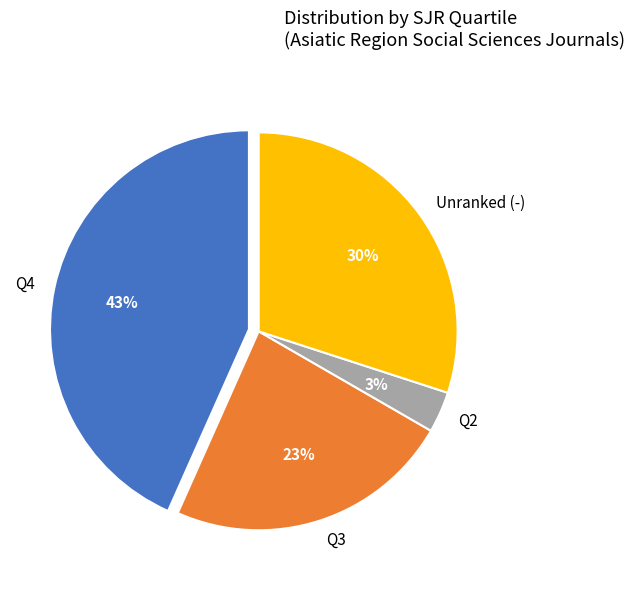

What percentage is the Q2 slice, to the nearest percent?

3%